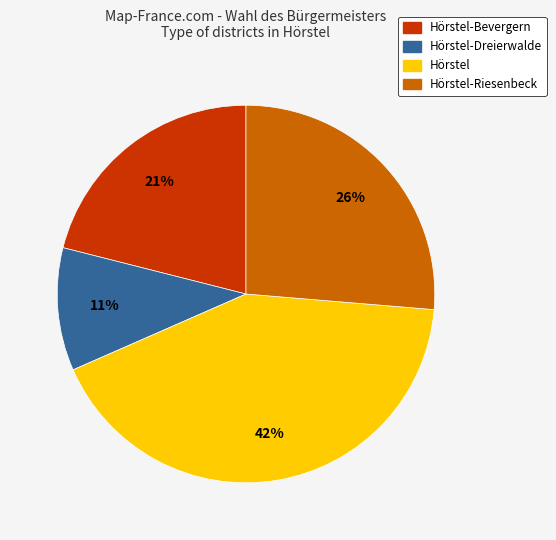

To the nearest percent, what is the average slice percentage?

25%